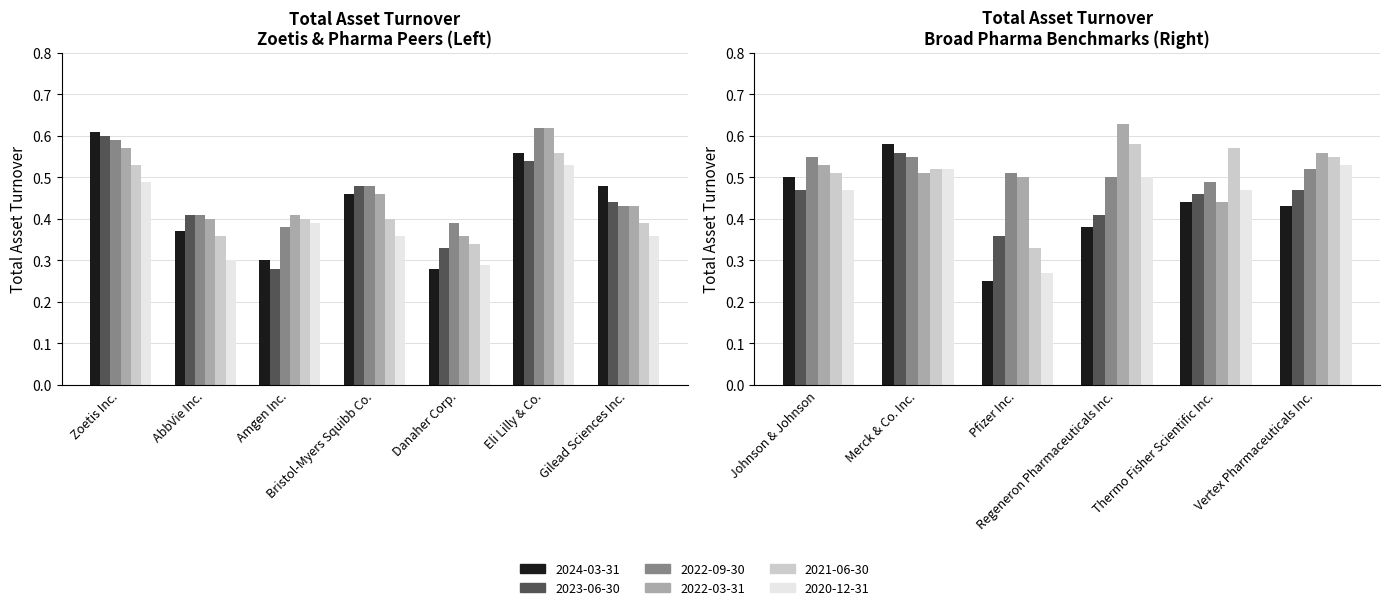

At which label does 2022-03-31 reach its peak?

Regeneron Pharmaceuticals Inc.